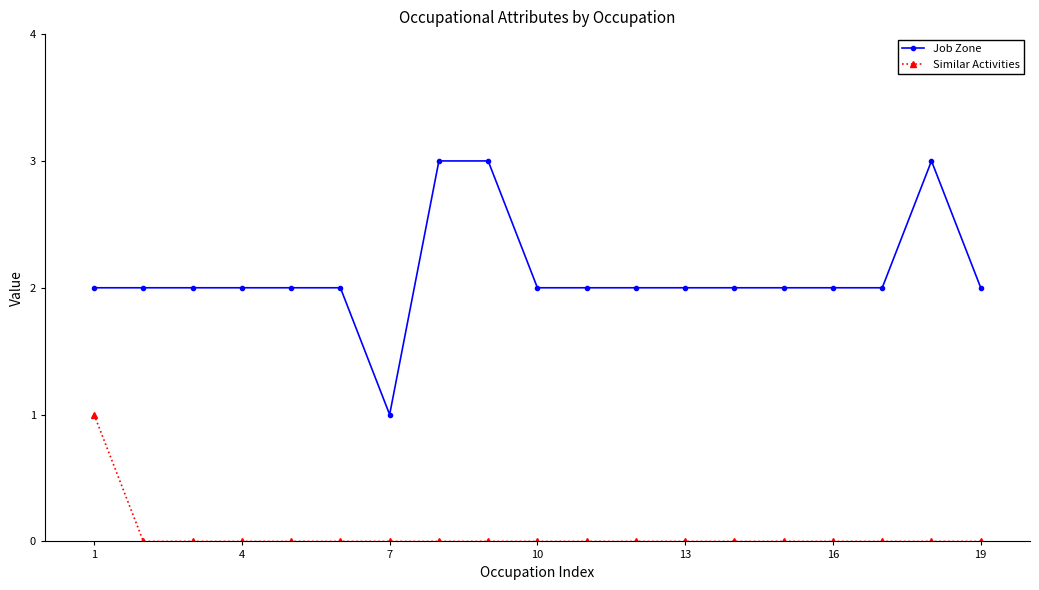

What is the value of the Job Zone point at the 4th from the left?

2